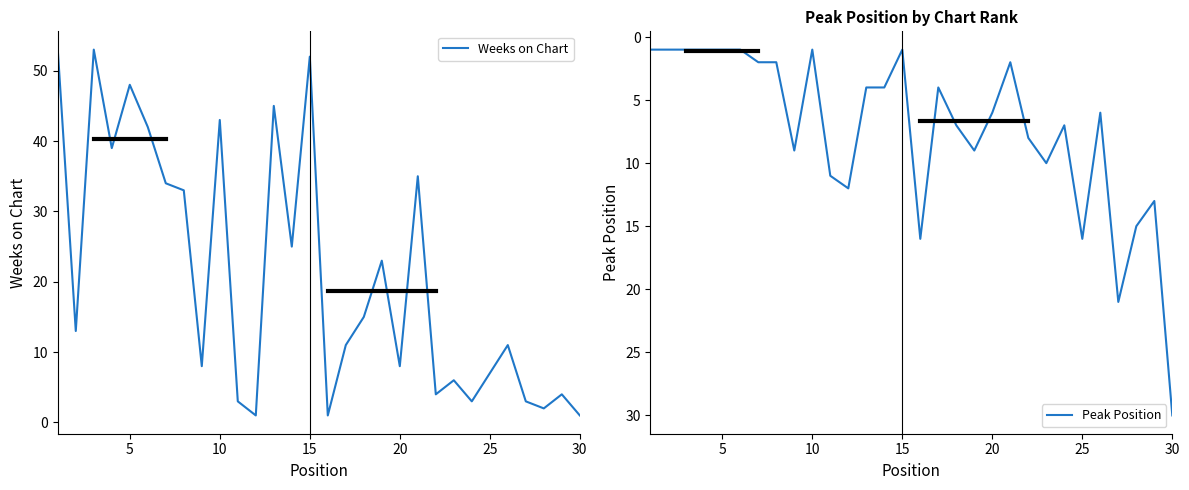

What is the highest value of the Weeks on Chart series?

53